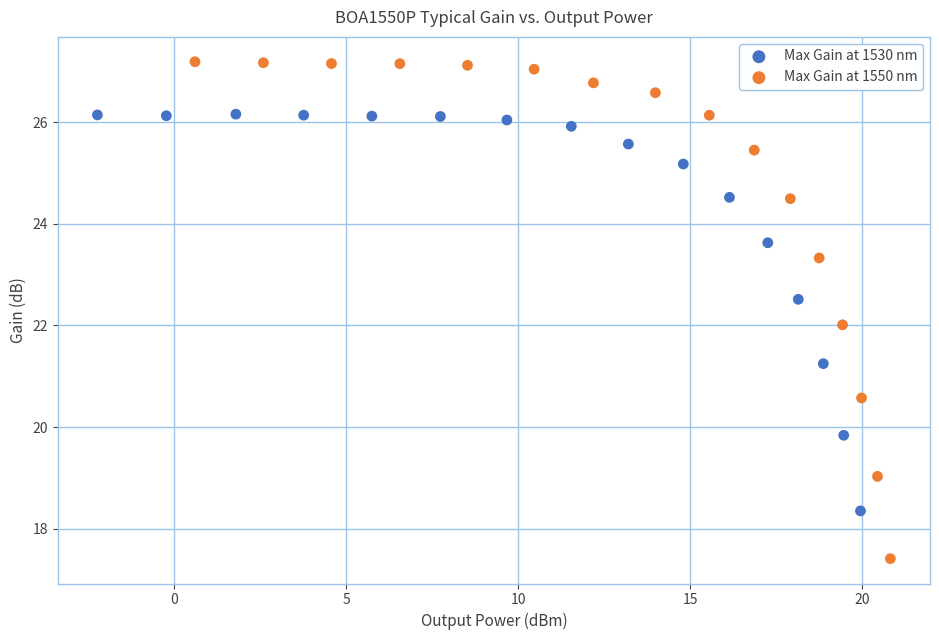

Which series contains the highest Y value?

Max Gain at 1550 nm